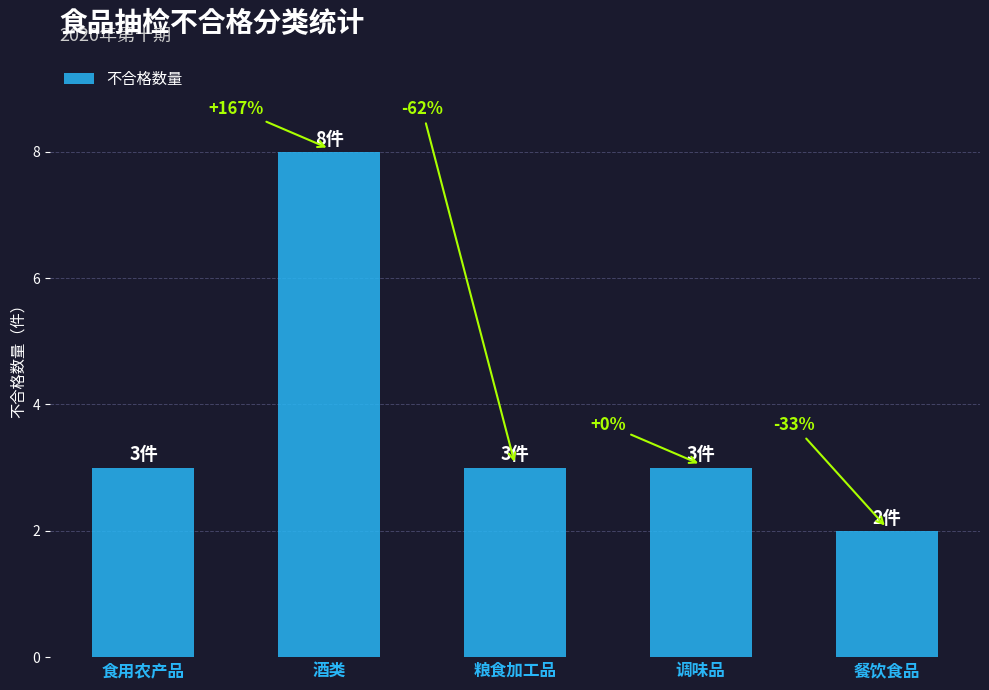

Is it true that the value at 酒类 is 5?

False